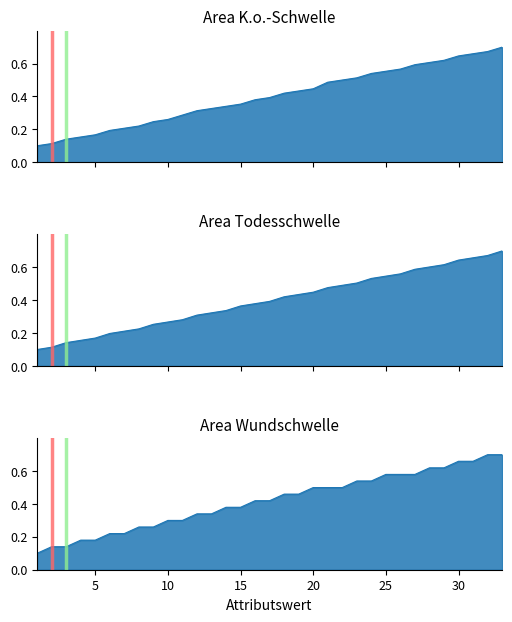

At which category does the chart reach its minimum across all series?

1